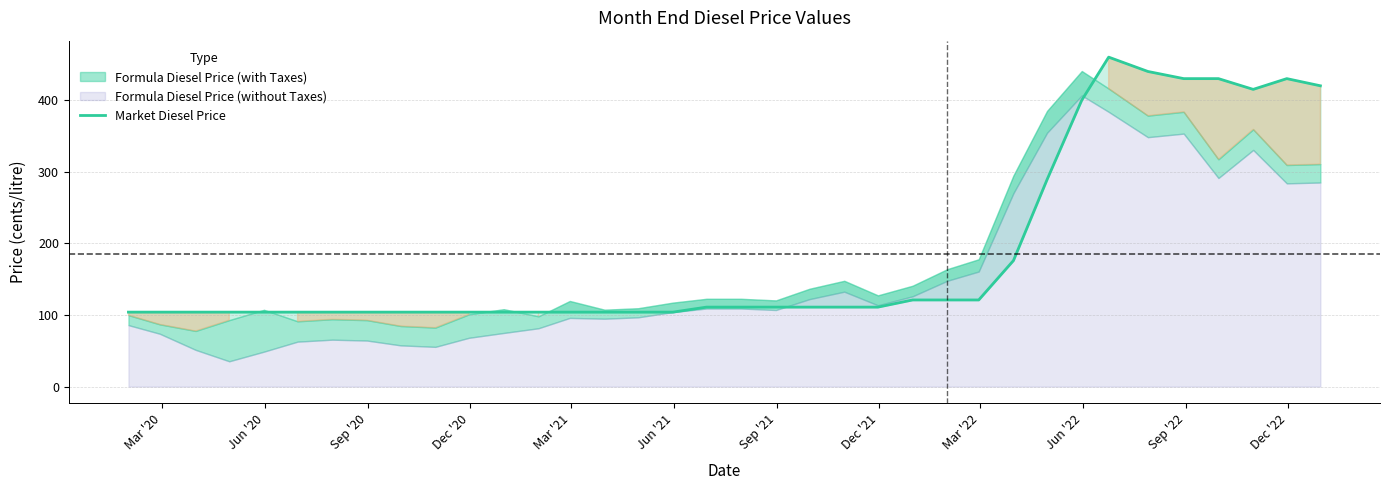

How many data points does each series have?

36